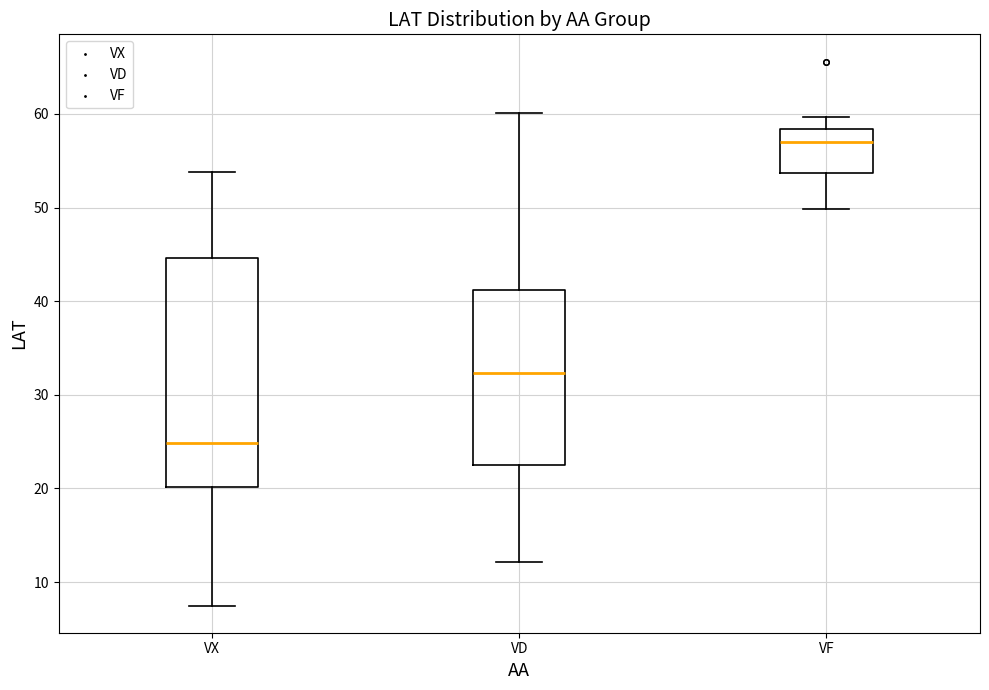

Comparing the boxes themselves (not the whiskers), which one is the tallest?

VX